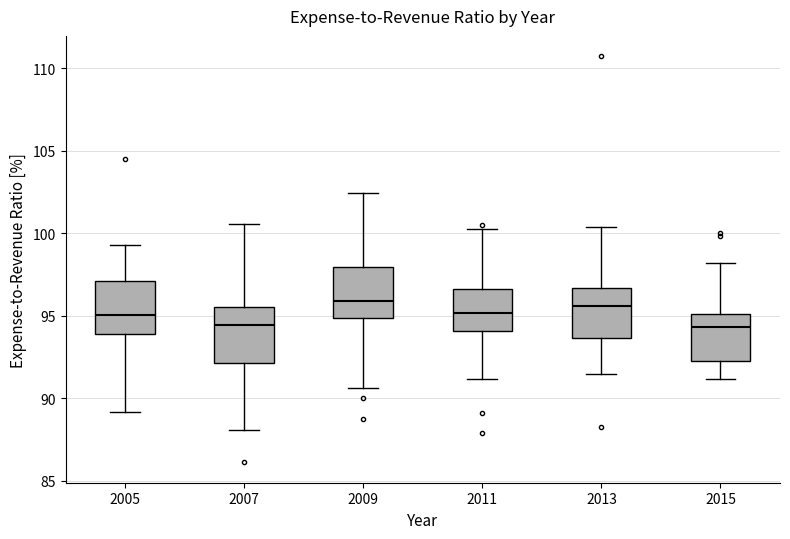

Where does the lower whisker of the box at x = 2005 end on the y-axis? The values are not printed on the chart, so give them approximately, as read against the axis.

89.0